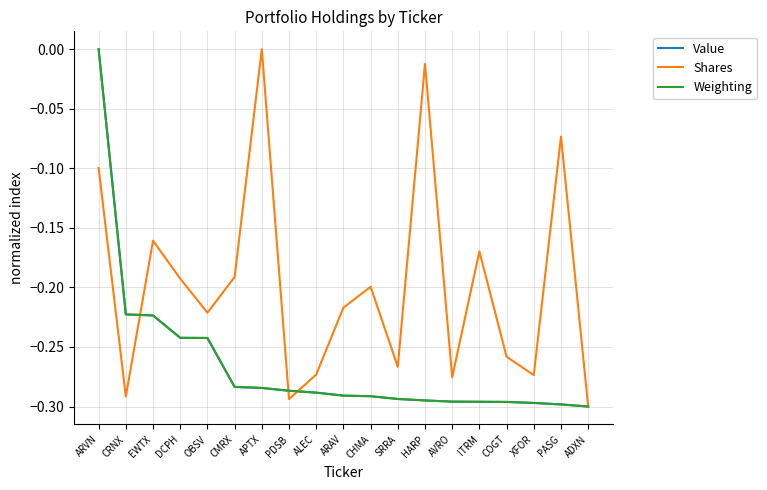

Is the value of Weighting at ARVN greater than the value of Shares at XFOR?

Yes